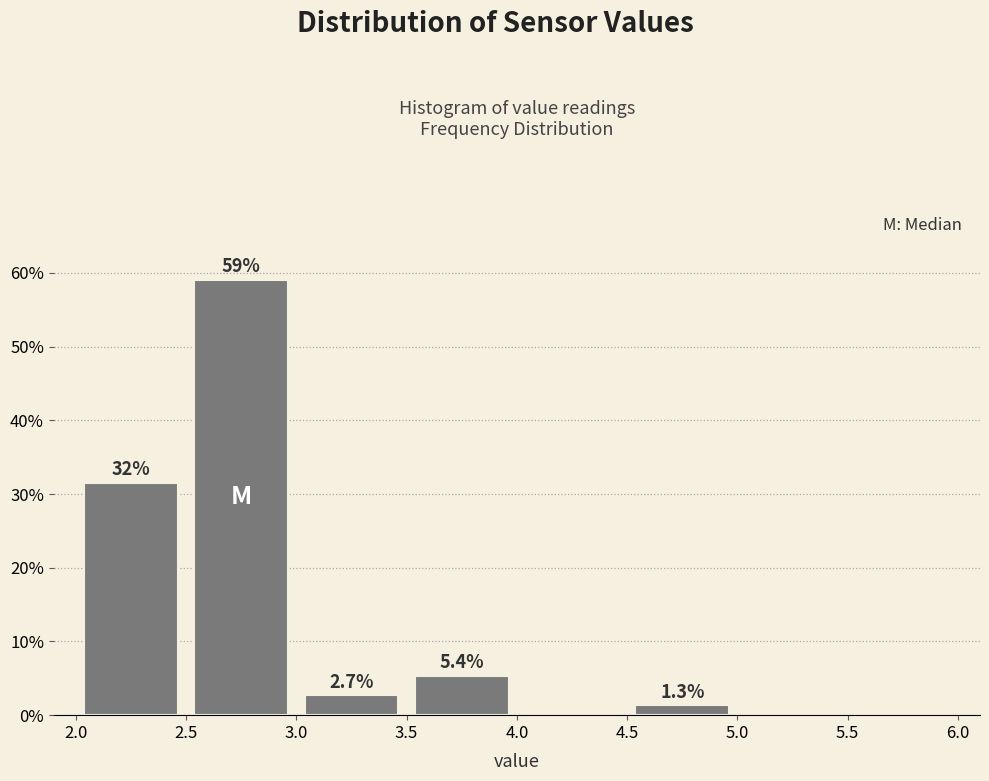

Which range on the x-axis has the tallest bar?

2.5 to 3.0